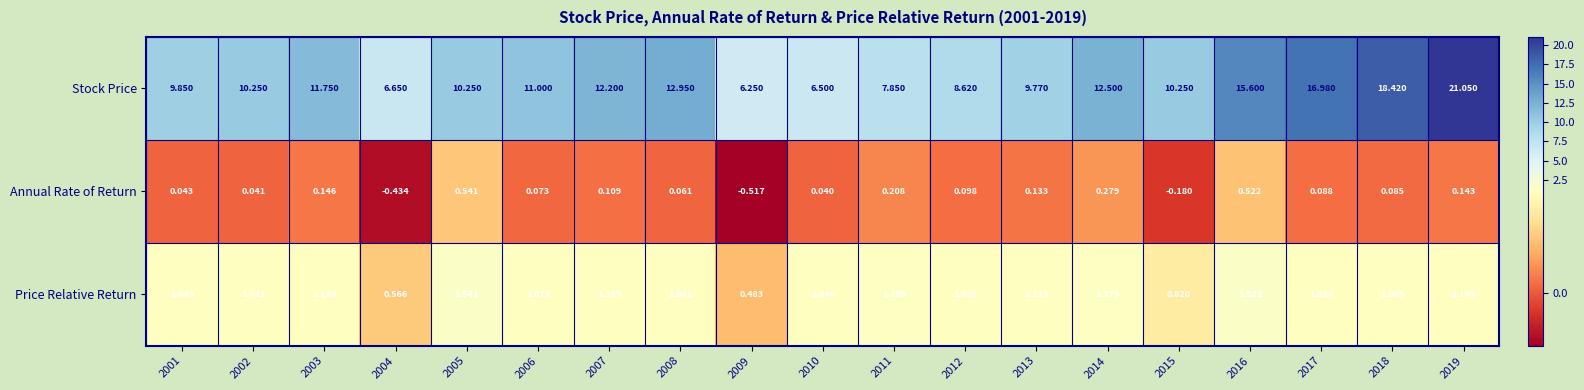

How many categories are shown in the chart?

19